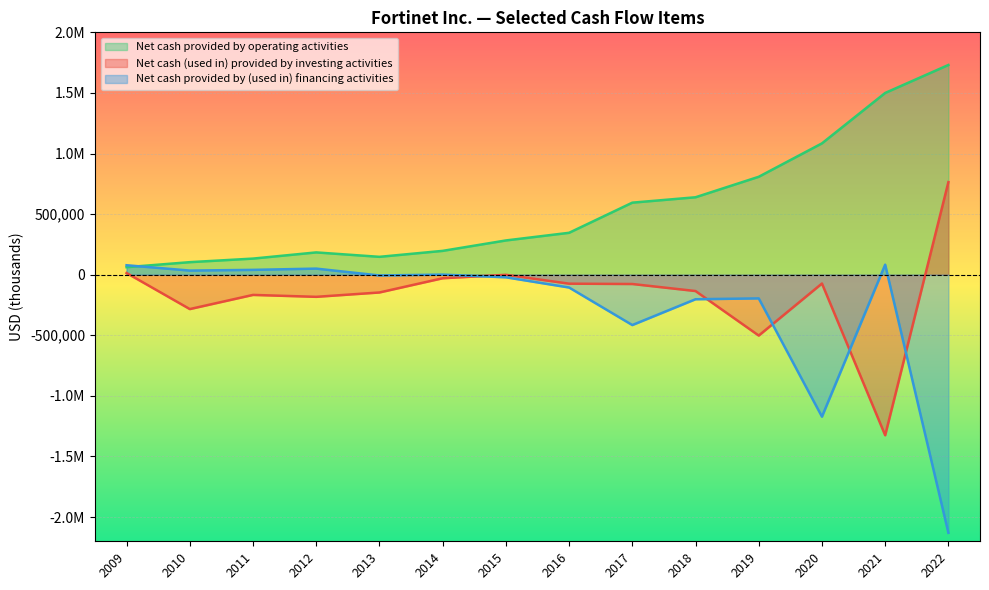

How many lines are shown in the chart?

3